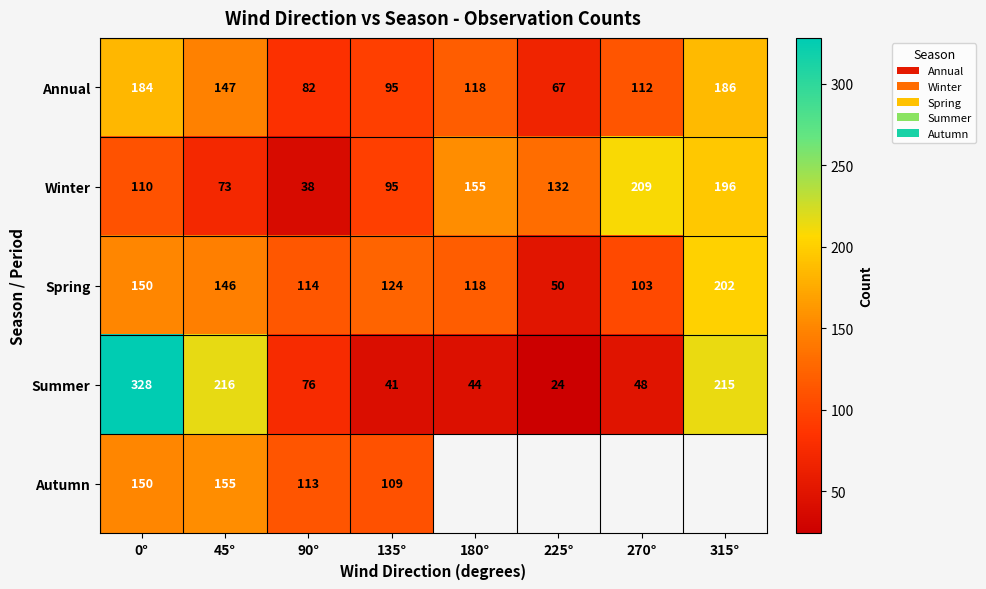

Where is Spring nearest to the value 126?

135°